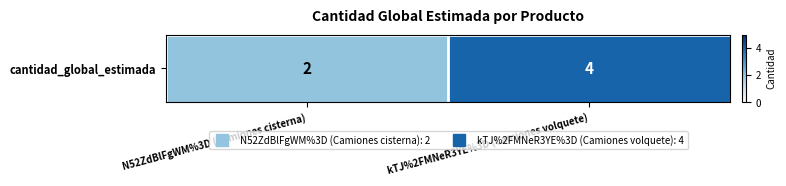

Which label corresponds to the smallest value in the chart?

N52ZdBlFgWM%3D (Camiones cisterna)